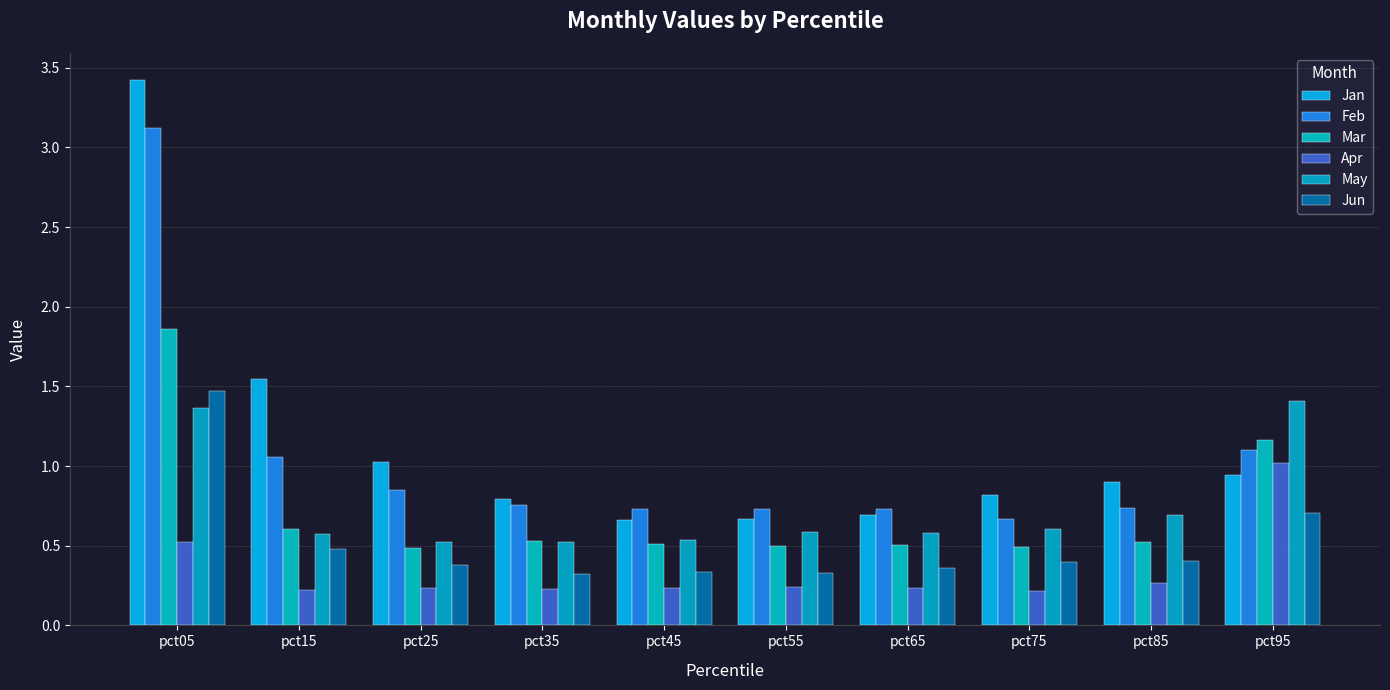

Which series has the largest total across all categories?

Jan